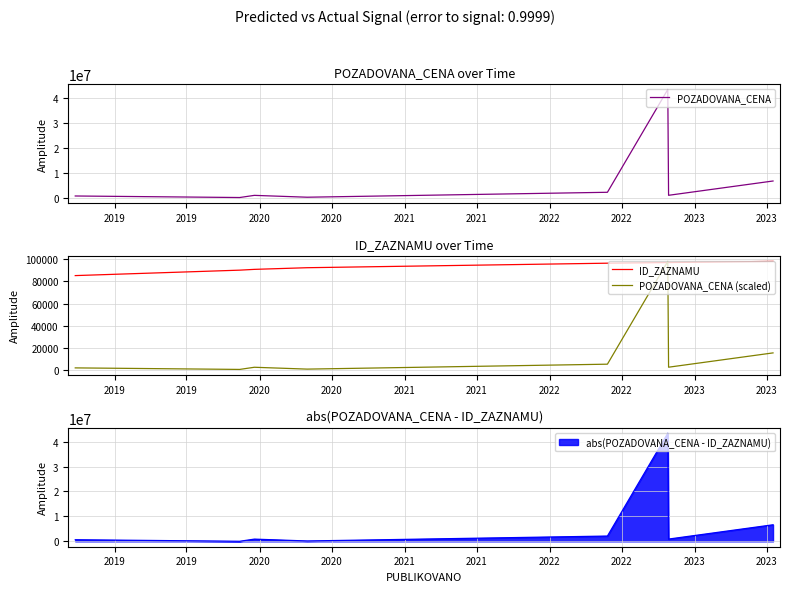

What is the value of the POZADOVANA_CENA point at the 6th from the left?

2209460.0